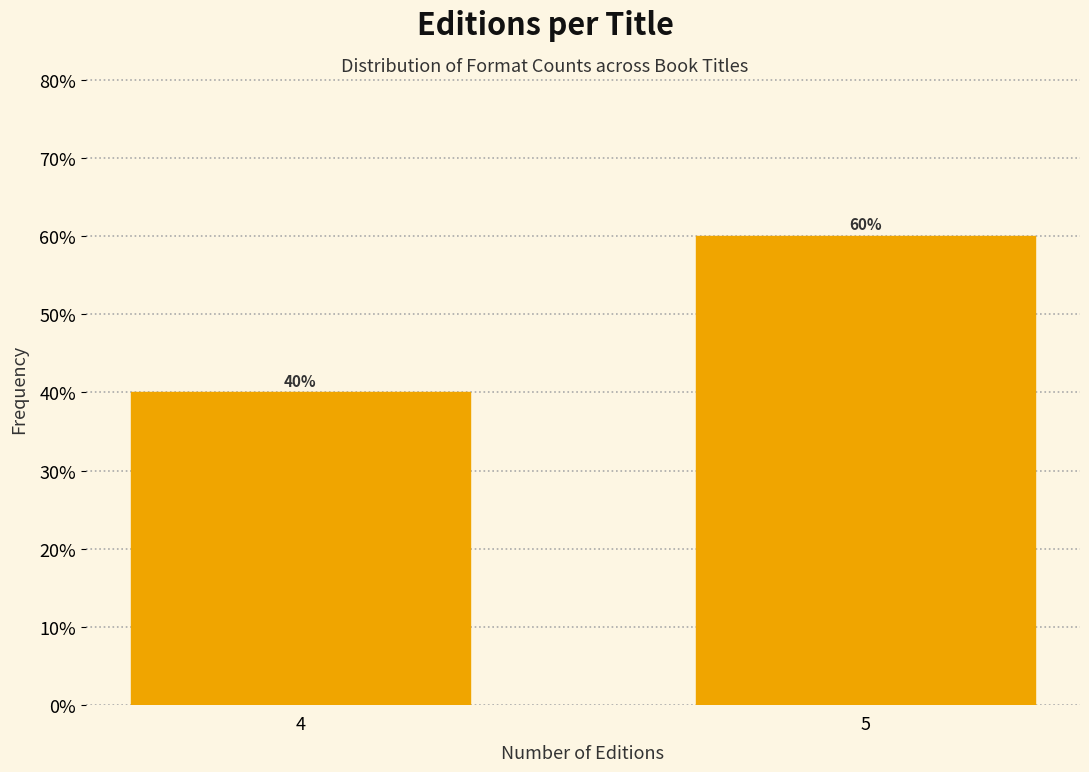

Reading left to right, list all the values displayed in this chart.

40	60